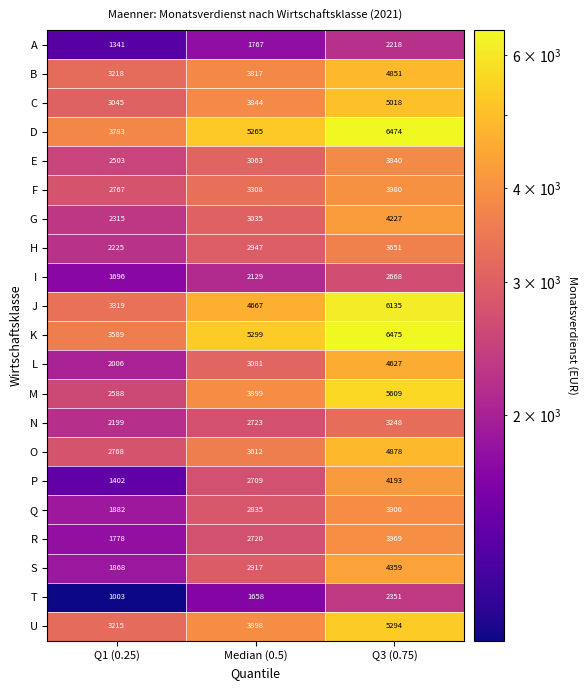

How many data points does each series have?

3